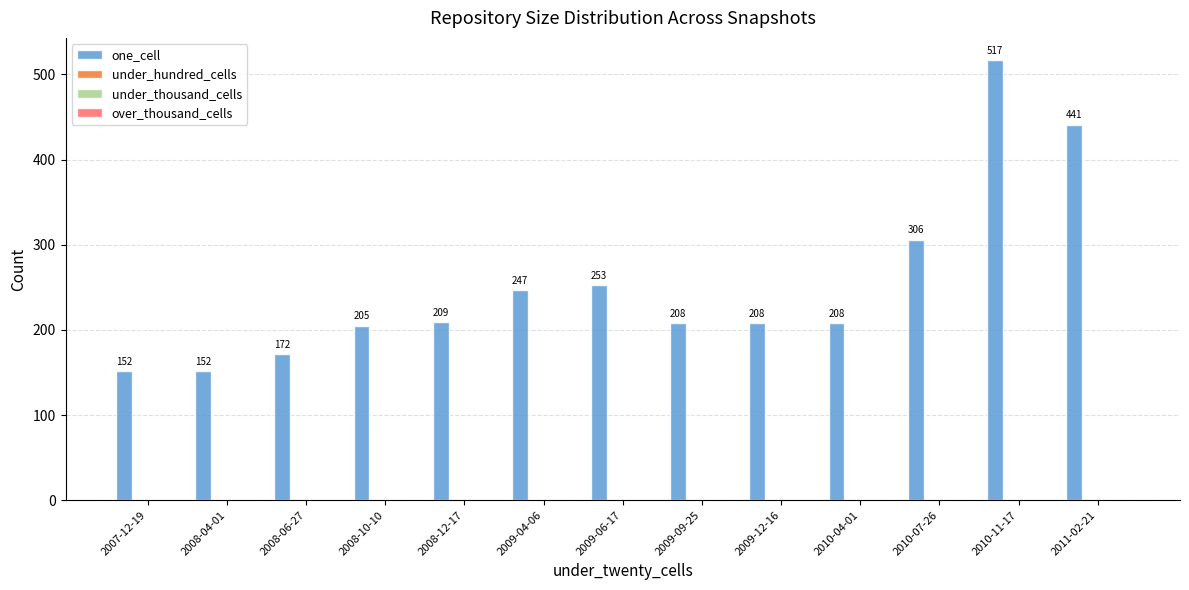

What is the value of the 2nd bar from the left?

152